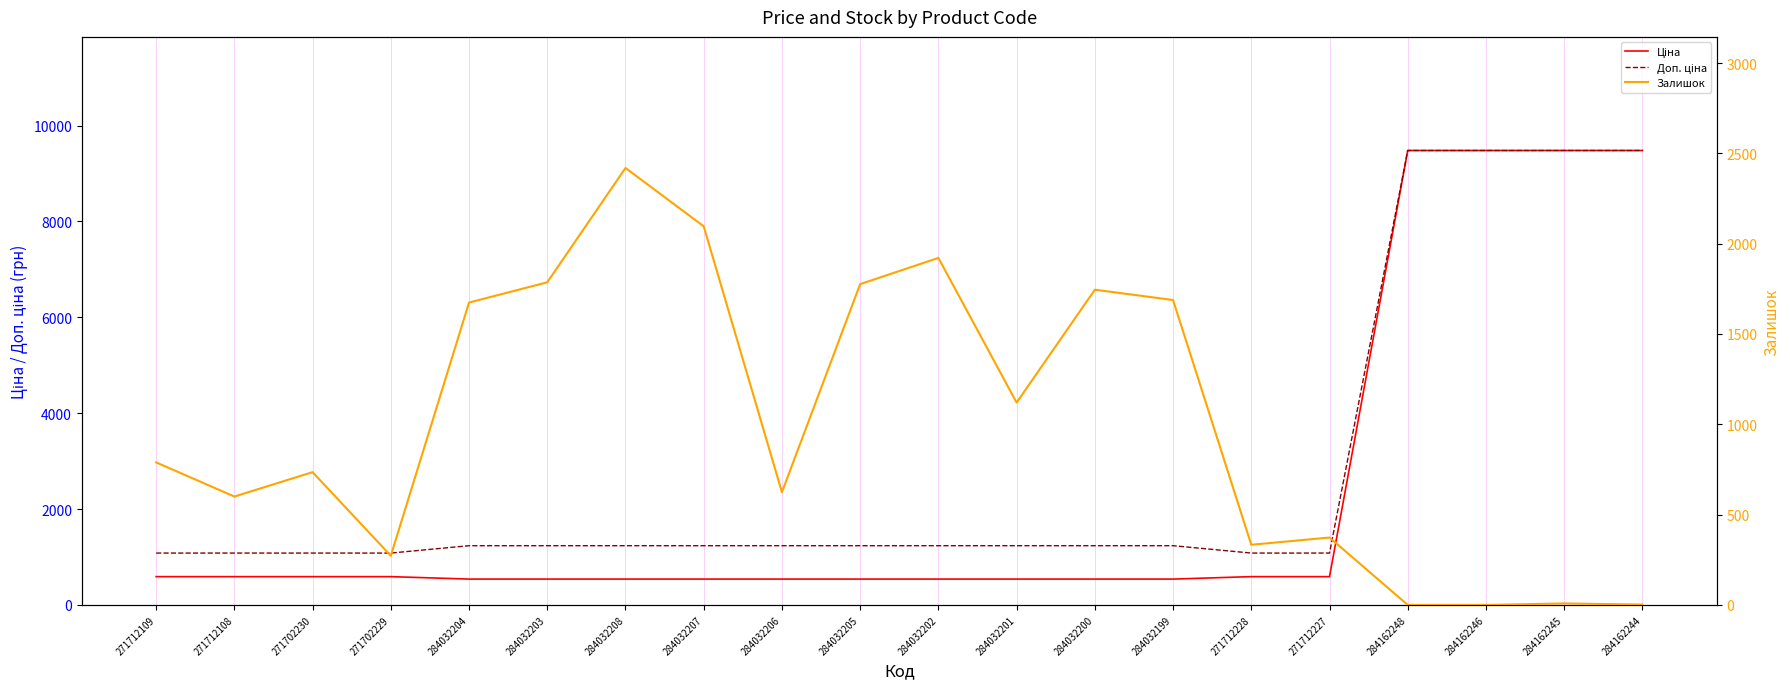

Between 284162246 and 284032203, which is larger?

284162246